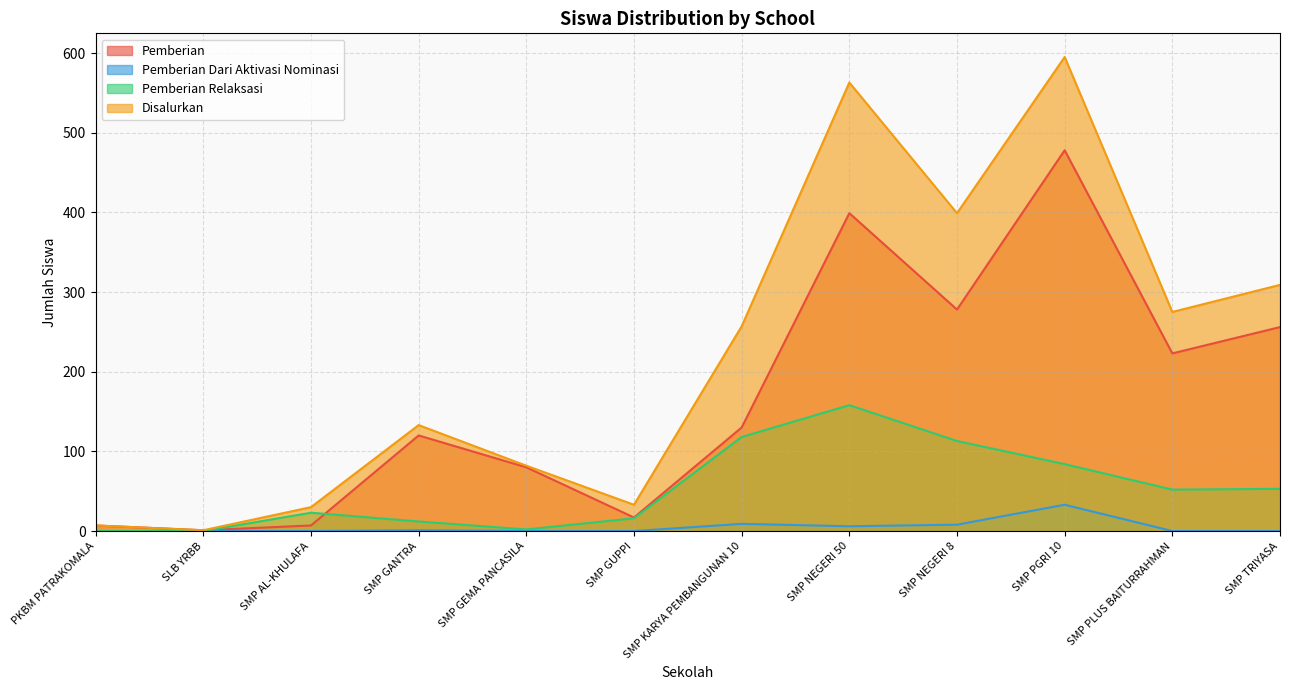

List the series in order of their overall mean, lowest first.

Pemberian Dari Aktivasi Nominasi, Pemberian Relaksasi, Pemberian, Disalurkan